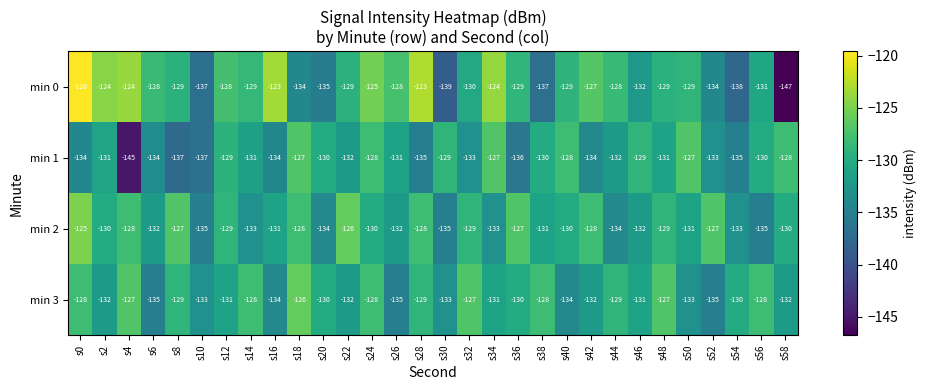

What is the maximum value shown in the chart?

-120